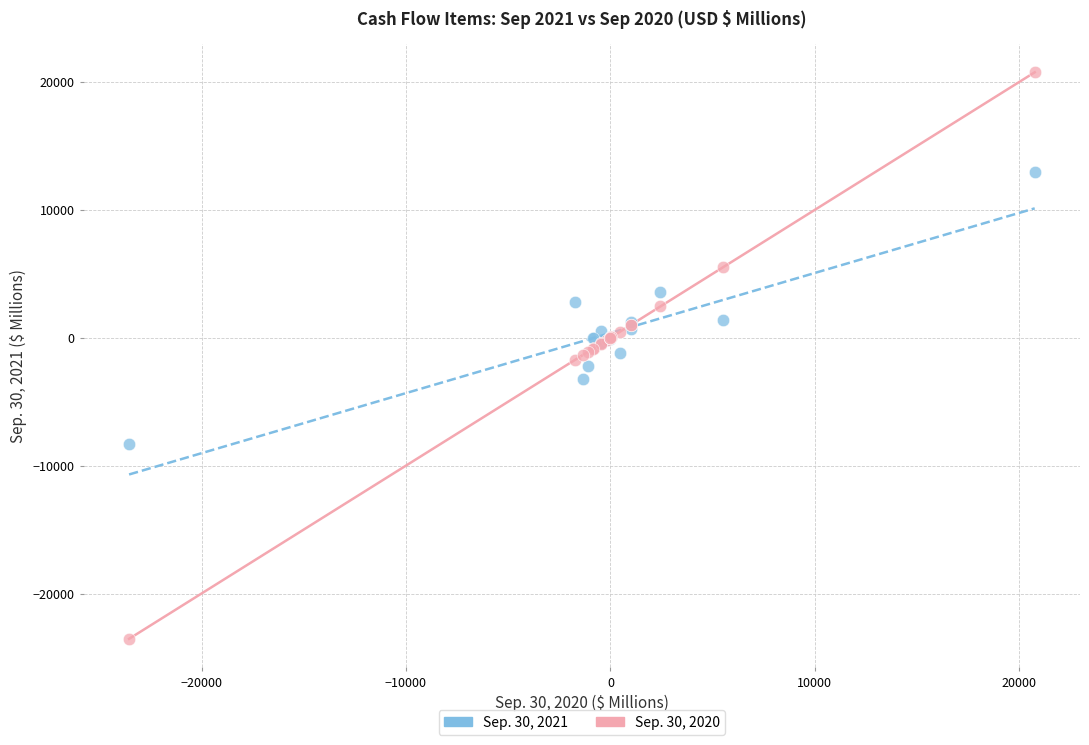

Which series contains the lowest Y value?

Sep. 30, 2020